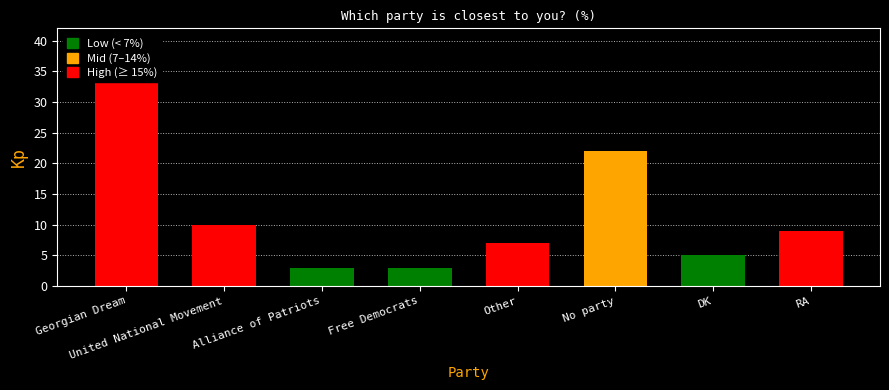

How many data points are less than 9?

4